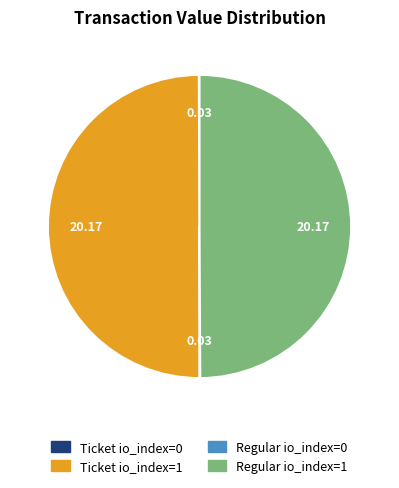

True or false: Regular io_index=1 accounts for 50% of the total.

True